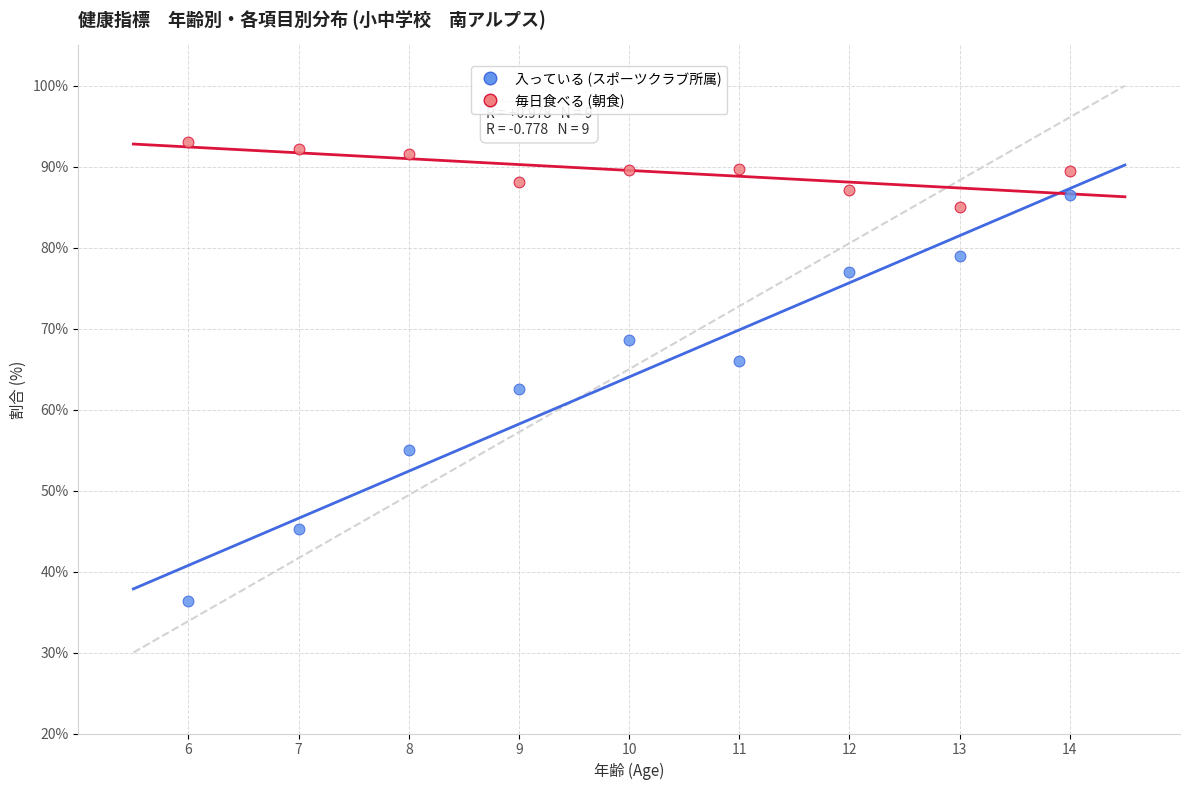

Across all data points, what is the range of Y values (max minus min)?

56.7